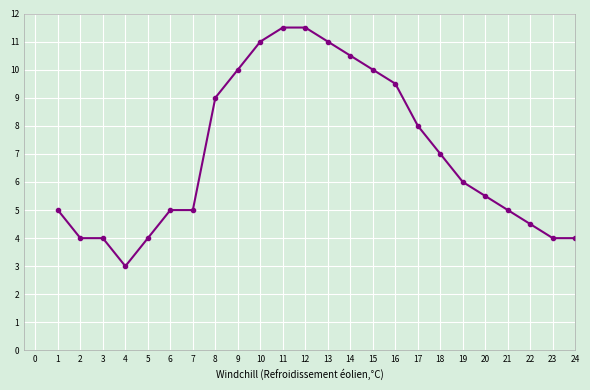

Does the chart have visible grid lines?

Yes